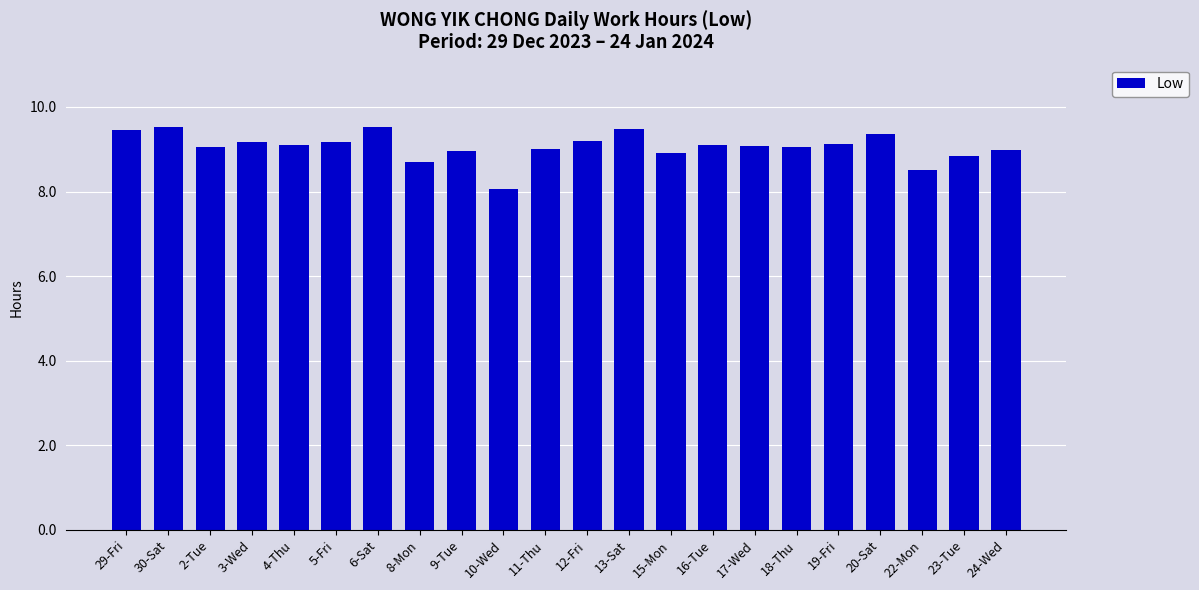

The value at 8-Mon is 12.7. True or false?

False